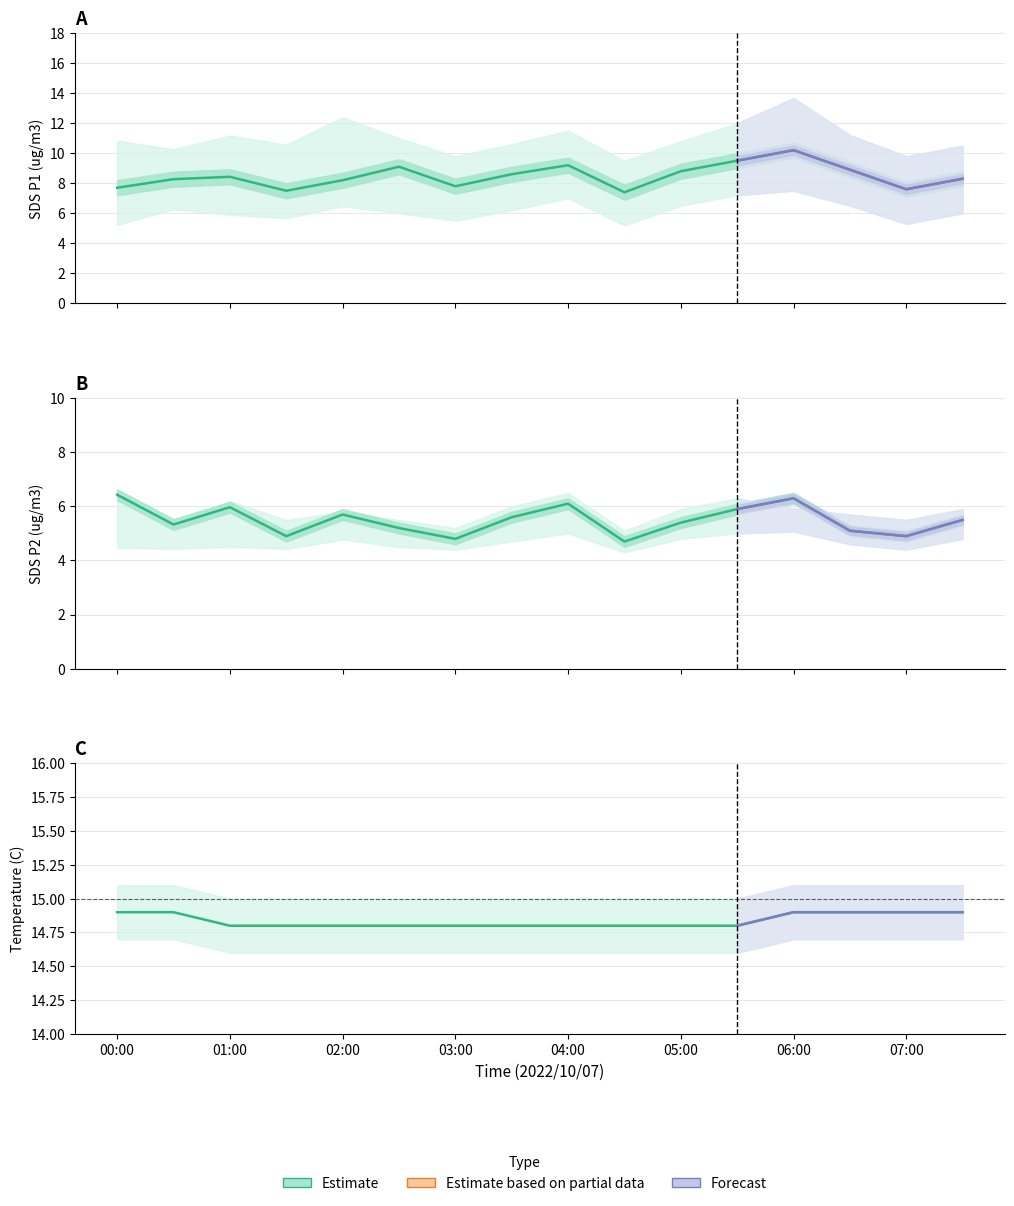

What is the difference between the maximum and second lowest values in the Temp series?

0.1